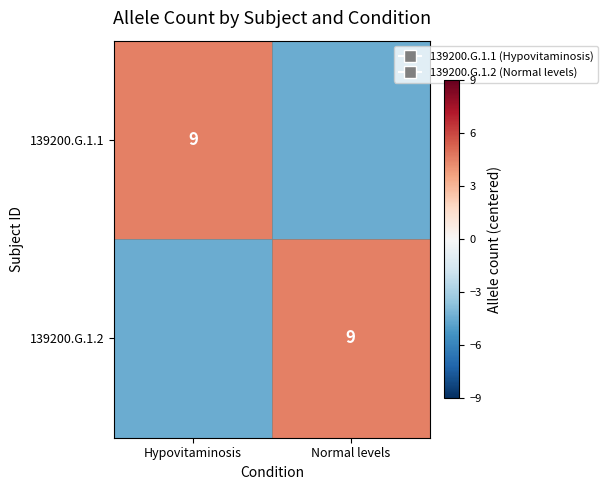

The 139200.G.1.2 series shows 14.7 at Normal levels. True or false?

False